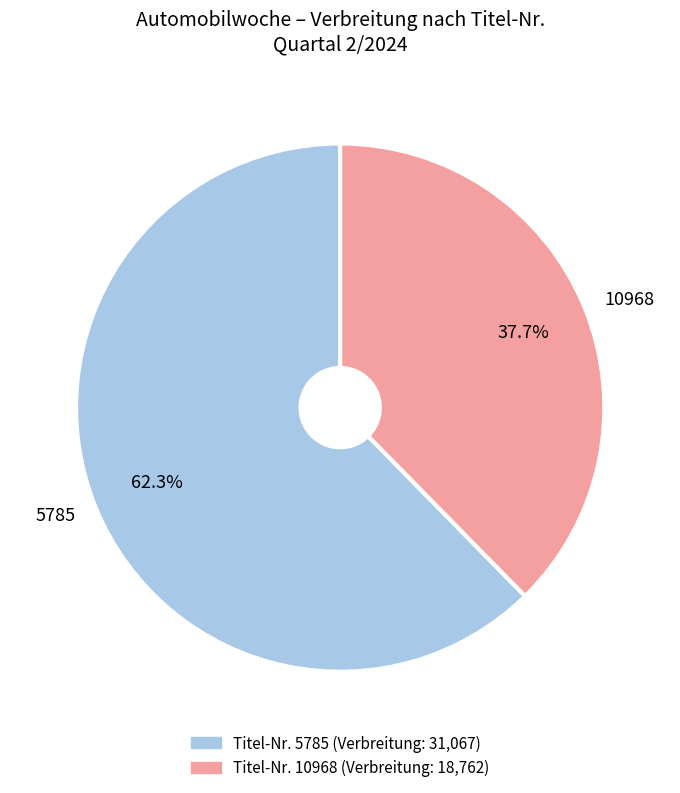

How much of the chart is everything except 10968?

62.3%